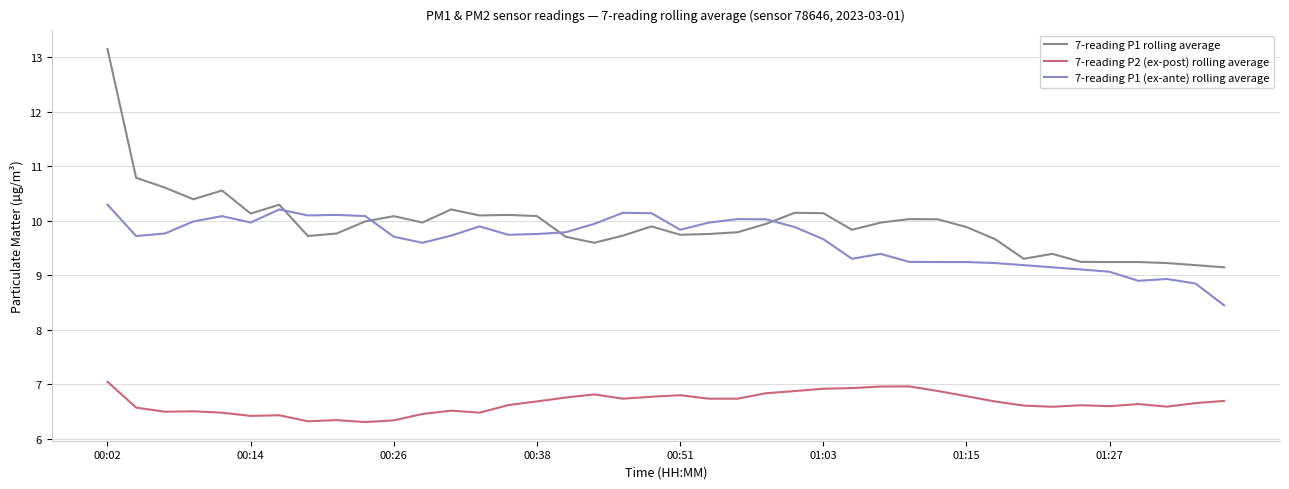

Which series has the largest total across all categories?

7-reading P1 rolling average